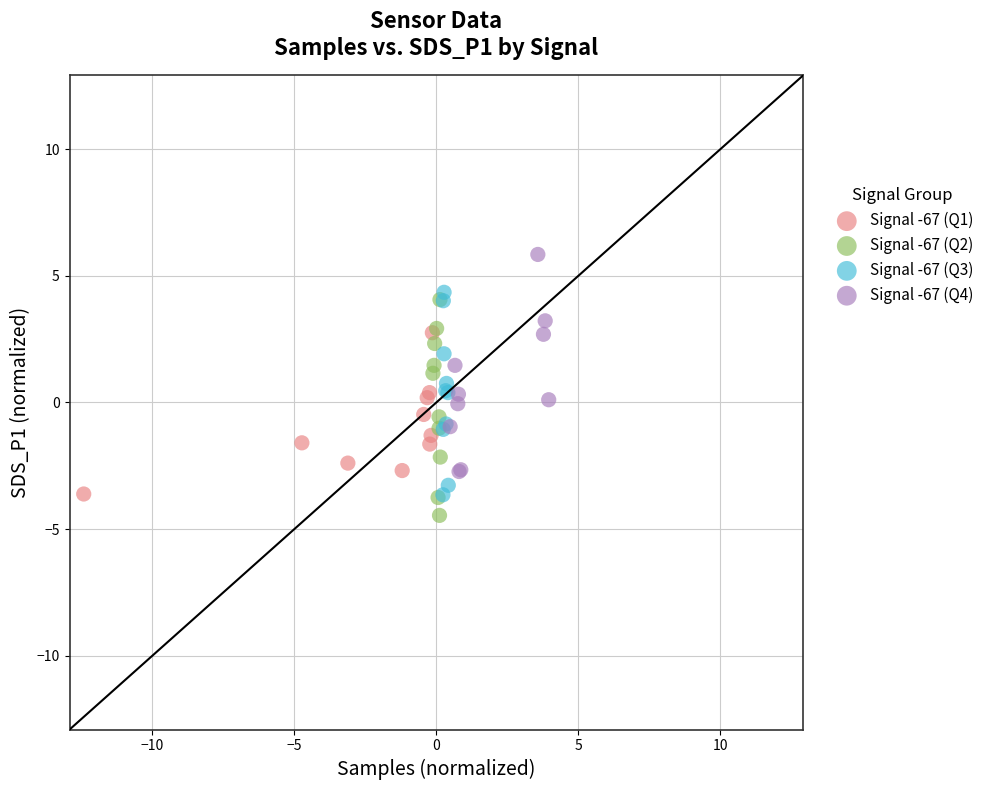

Which series reaches the maximum Y coordinate?

Signal -67 (Q4)